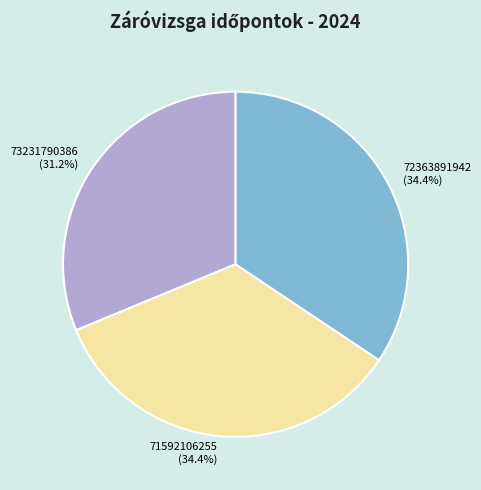

Which slice is the smallest?

73231790386